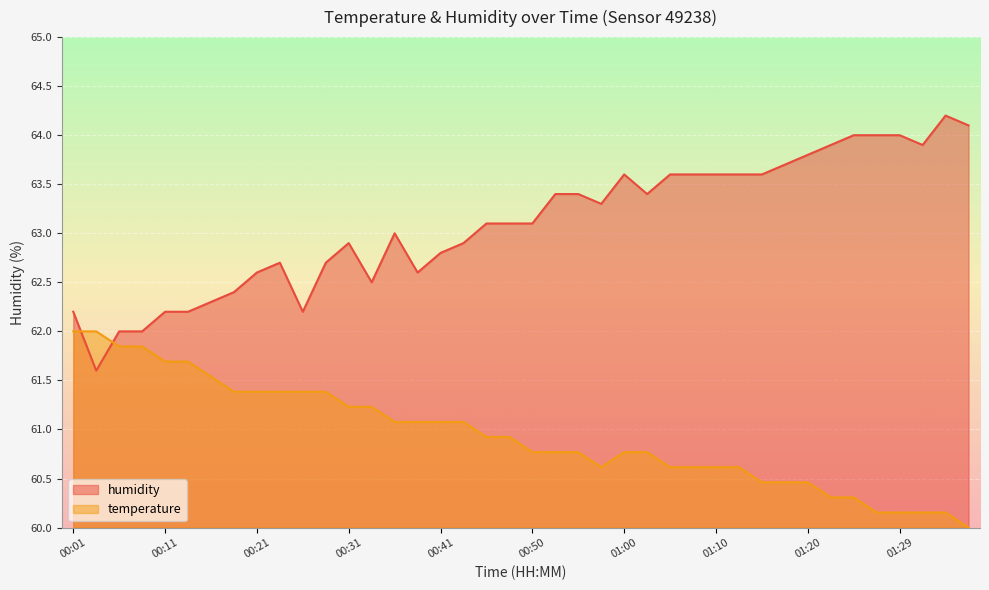

The value of humidity at 00:48 is 63.1. True or false?

True